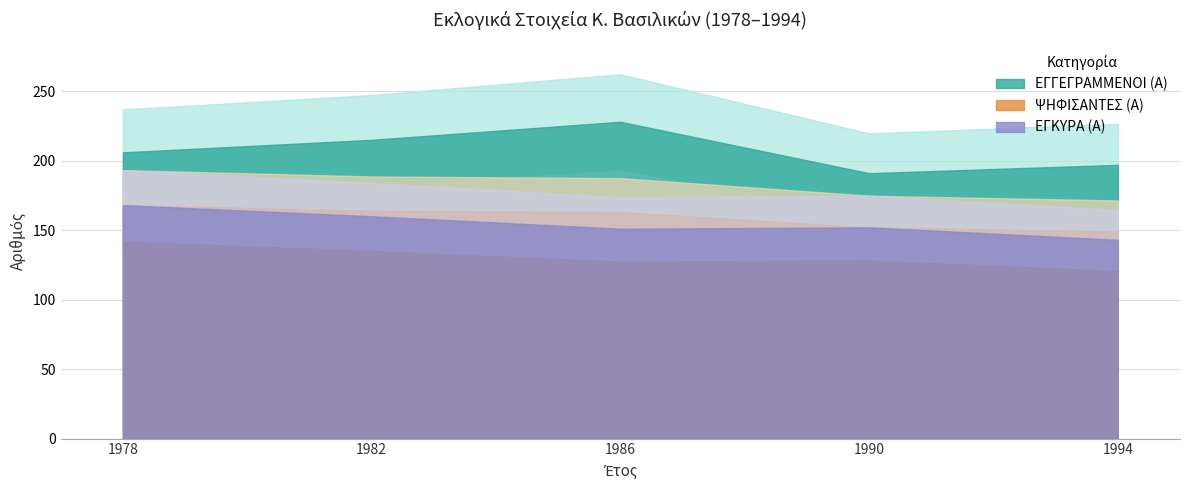

Reading right to left, what are all the values shown in this chart?

ΕΓΓΕΓΡΑΜΜΕΝΟΙ (Α): 197	191	228	215	206
ΨΗΦΙΣΑΝΤΕΣ (Α): 149	152	163	164	168
ΕΓΚΥΡΑ (Α): 143	152	151	160	168